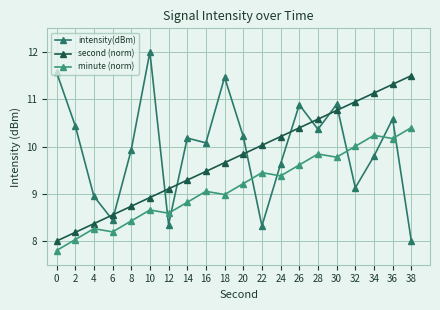

How many values in the second (norm) series are below 9?

6